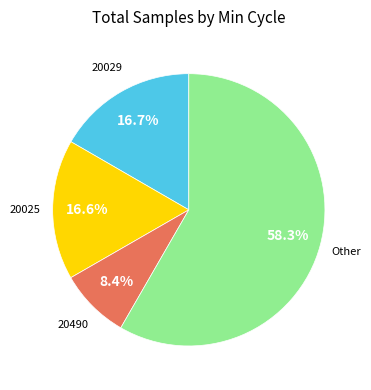

Does any single category account for the majority?

Yes